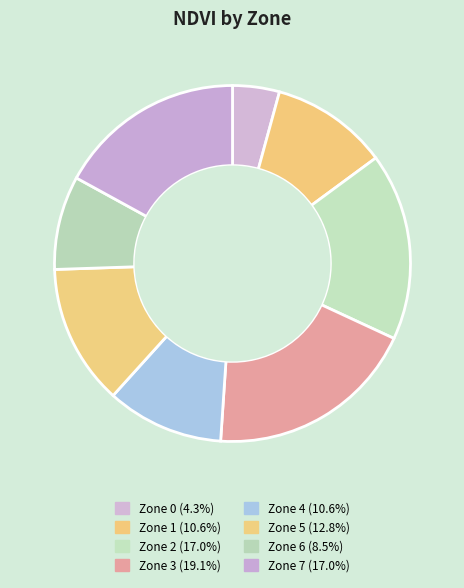

To the nearest percent, what percentage of the pie is Zone 1?

11%